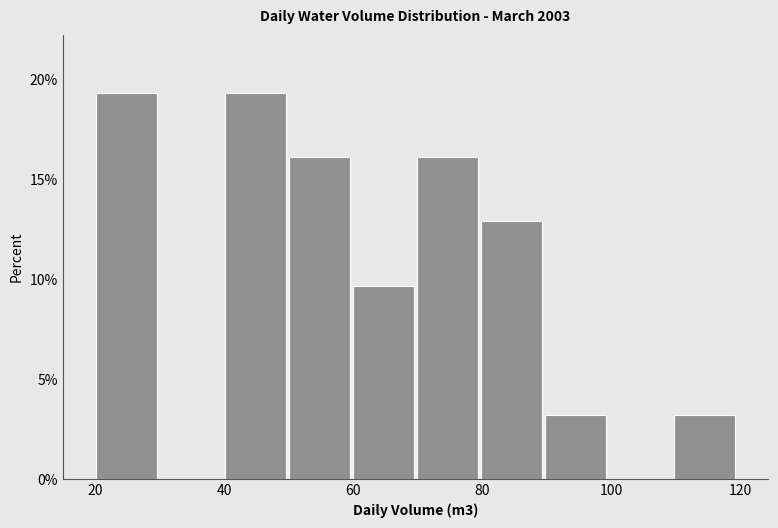

Reading left to right, transcribe this chart: for each bar, give the range it covers on the x-axis and its height. Neither the bar edges nor the heights are printed on the chart, so give them approximately, as read against the axes.

20 to 30: 19.5
30 to 40: 0
40 to 50: 19.5
50 to 60: 16.0
60 to 70: 9.5
70 to 80: 16.0
80 to 90: 13.0
90 to 100: 3.0
100 to 110: 0
110 to 120: 3.0